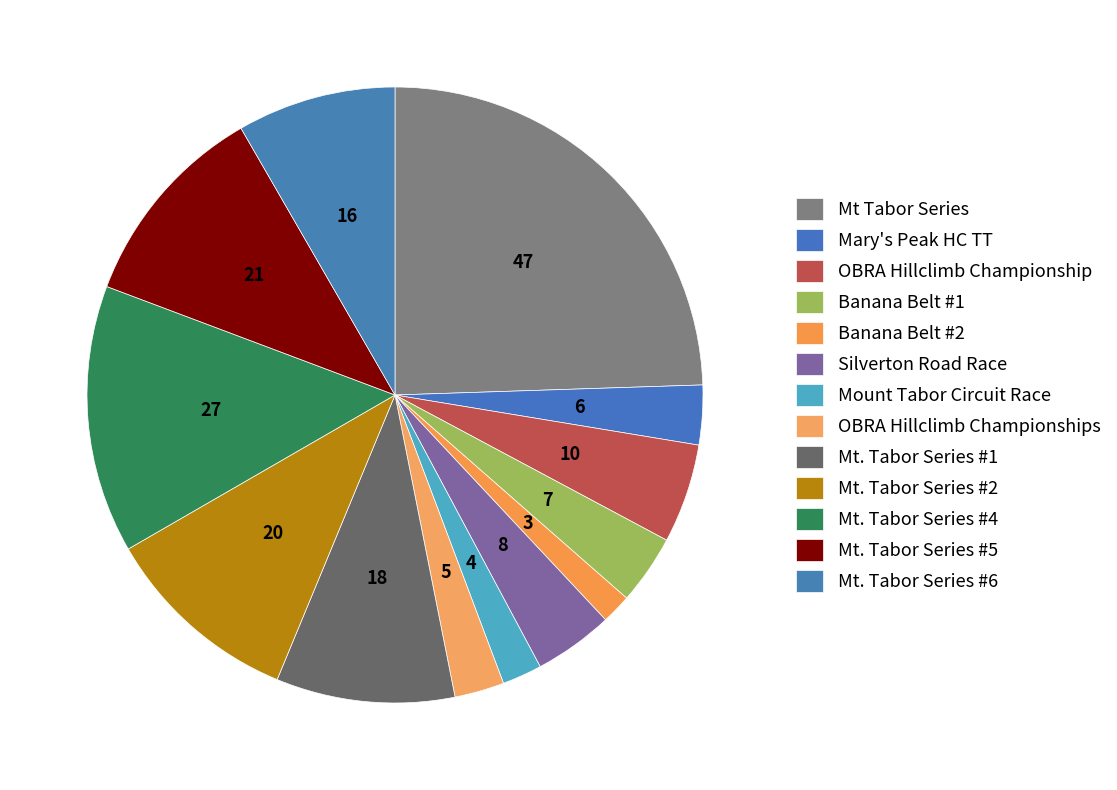

To the nearest percent, what percentage of the pie is Mt. Tabor Series #1?

9%